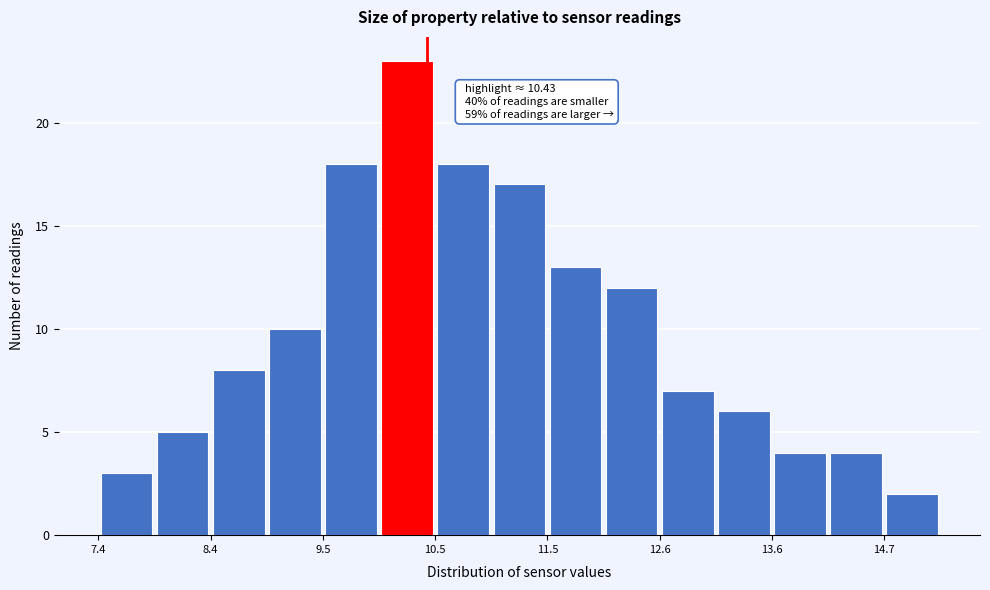

Read against the x-axis, roughly where is the centre of the tallest bar?

10.2